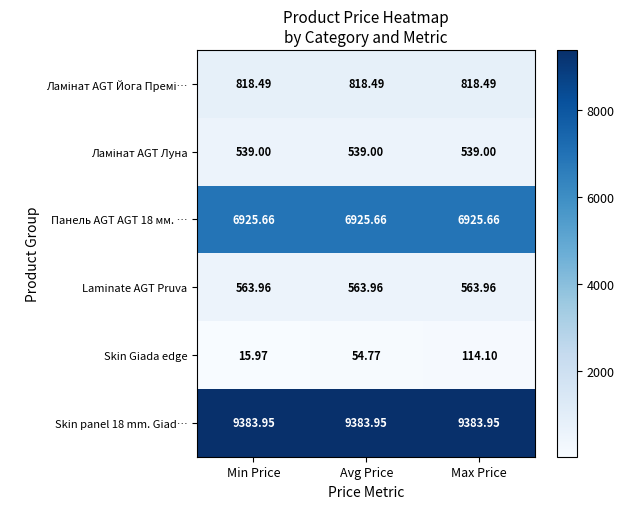

Which series has the widest spread of values?

Skin Giada edge